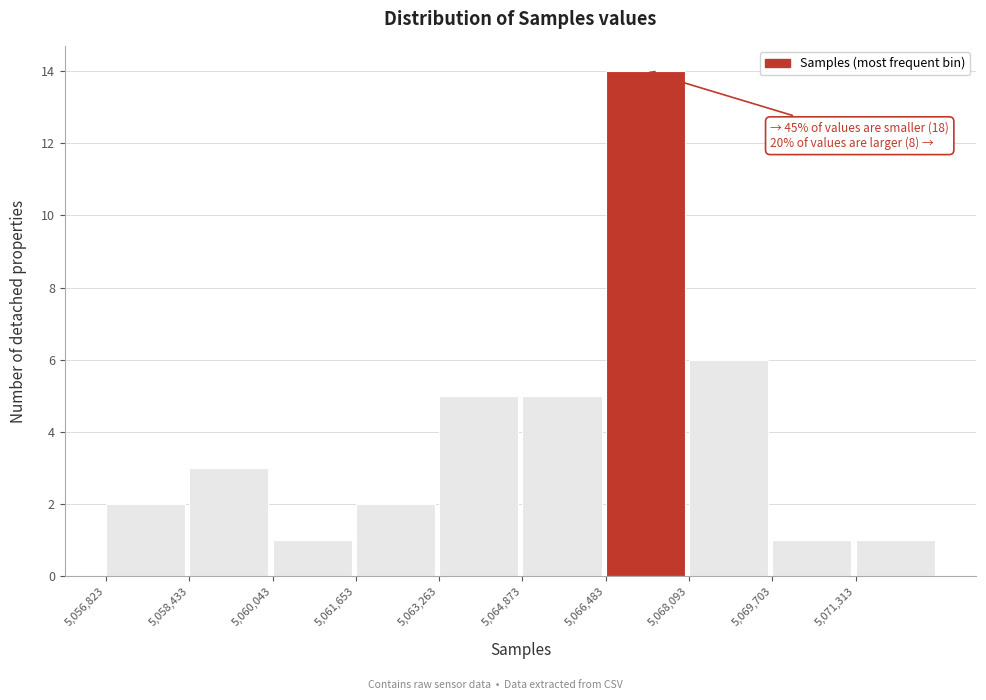

Which range on the x-axis has the tallest bar?

5066400 to 5068000